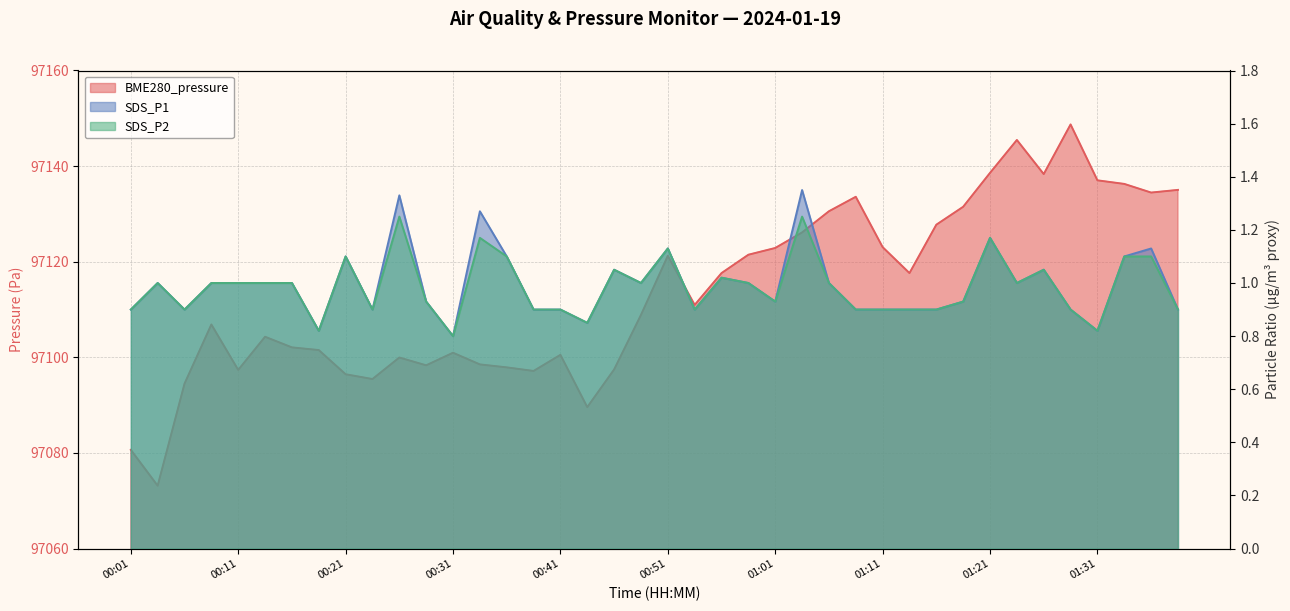

Which series has the largest range (max minus min)?

BME280_pressure